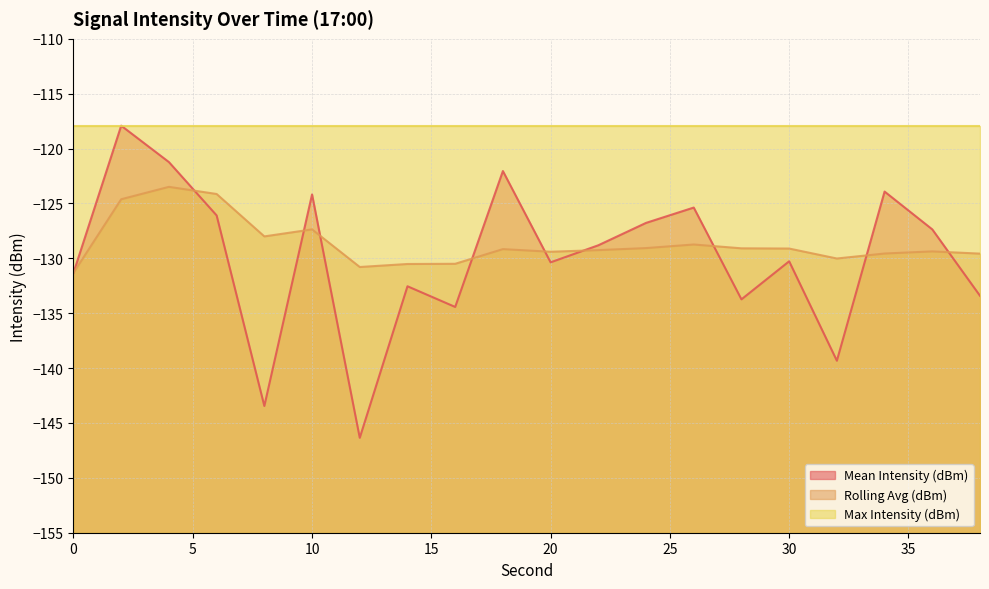

True or false: Rolling Avg (dBm) and Mean Intensity (dBm) cross at least once.

True